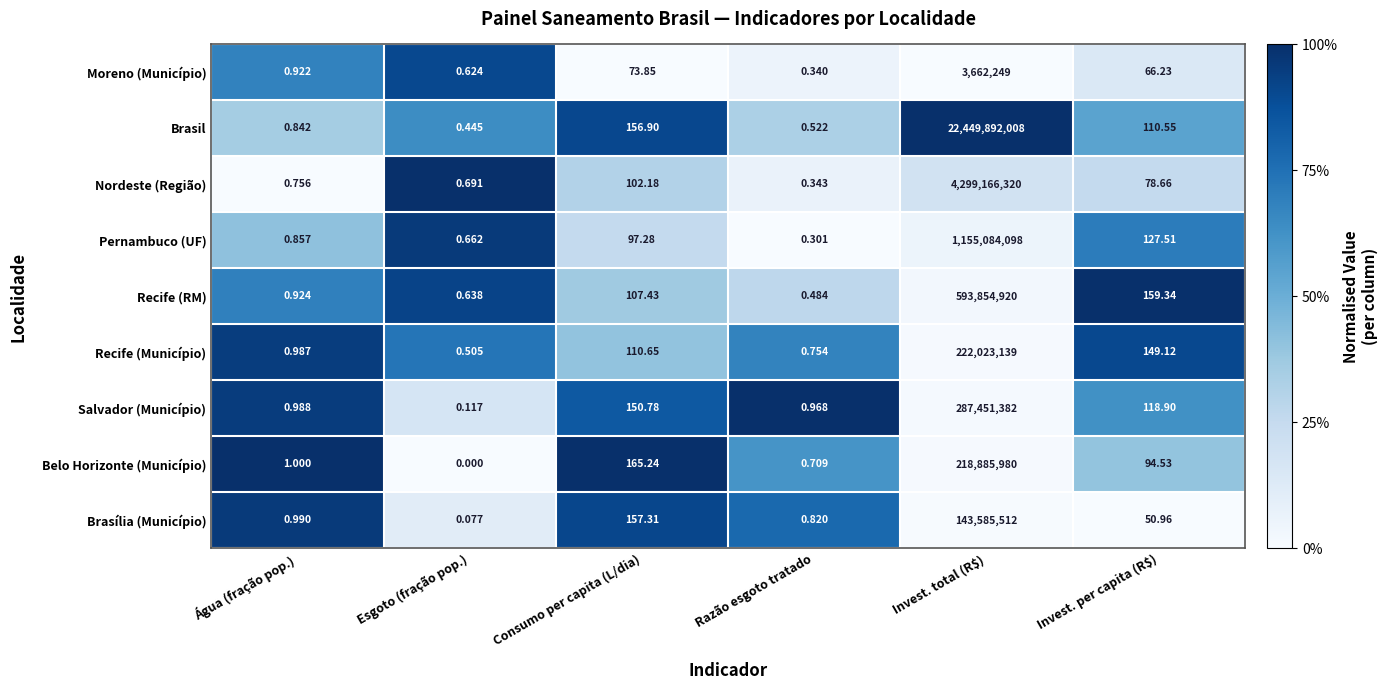

Which series has the largest total across all categories?

Brasil